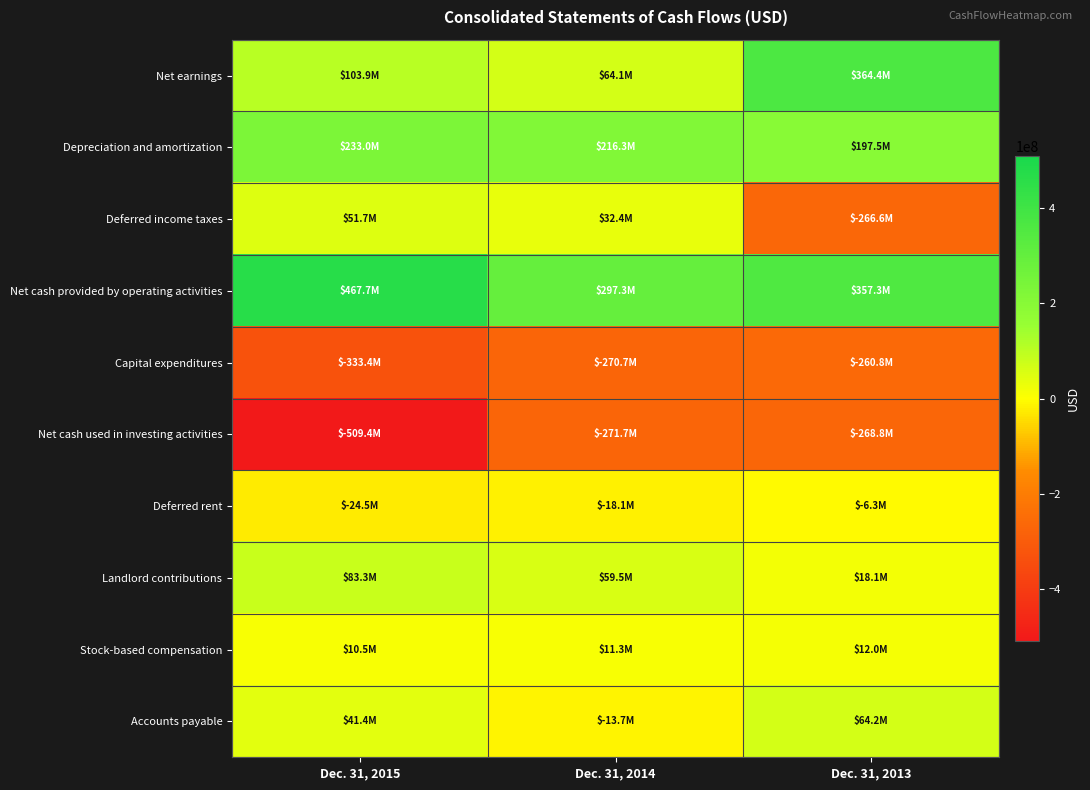

Reading left to right, what are all the values shown in this chart?

Net earnings: Dec. 31, 2015=103856000	Dec. 31, 2014=64080000	Dec. 31, 2013=364400000
Depreciation and amortization: Dec. 31, 2015=232961000	Dec. 31, 2014=216321000	Dec. 31, 2013=197537000
Deferred income taxes: Dec. 31, 2015=51660000	Dec. 31, 2014=32430000	Dec. 31, 2013=-266598000
Net cash provided by operating activities: Dec. 31, 2015=467664000	Dec. 31, 2014=297302000	Dec. 31, 2013=357342000
Capital expenditures: Dec. 31, 2015=-333423000	Dec. 31, 2014=-270734000	Dec. 31, 2013=-260823000
Net cash used in investing activities: Dec. 31, 2015=-509436000	Dec. 31, 2014=-271691000	Dec. 31, 2013=-268784000
Deferred rent: Dec. 31, 2015=-24533000	Dec. 31, 2014=-18056000	Dec. 31, 2013=-6333000
Landlord contributions: Dec. 31, 2015=83346000	Dec. 31, 2014=59518000	Dec. 31, 2013=18090000
Stock-based compensation: Dec. 31, 2015=10480000	Dec. 31, 2014=11293000	Dec. 31, 2013=12000000
Accounts payable: Dec. 31, 2015=41362000	Dec. 31, 2014=-13692000	Dec. 31, 2013=64215000